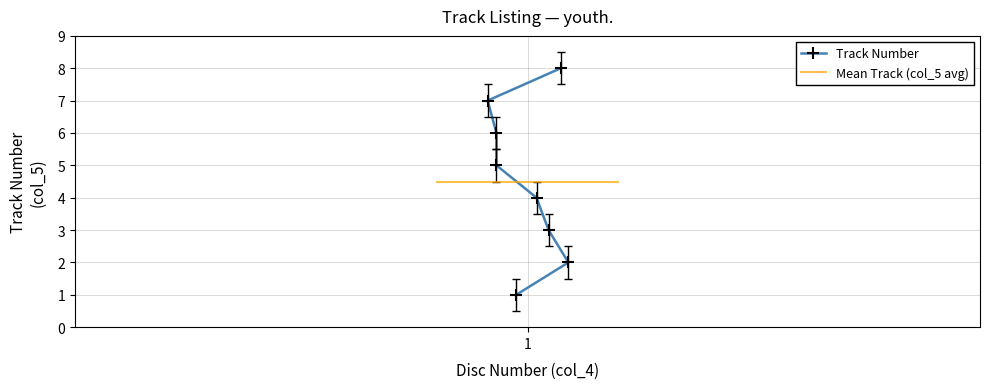

What is the value of the 6th point from the left?

1